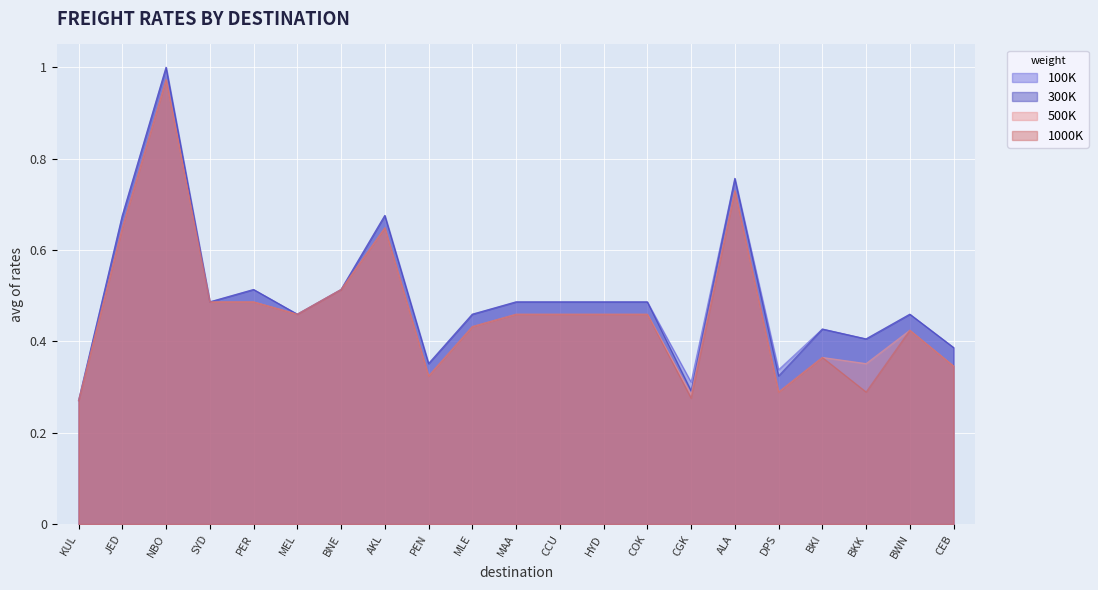

Rank the series by their maximum value, from lowest to highest.

500K, 1000K, 100K, 300K